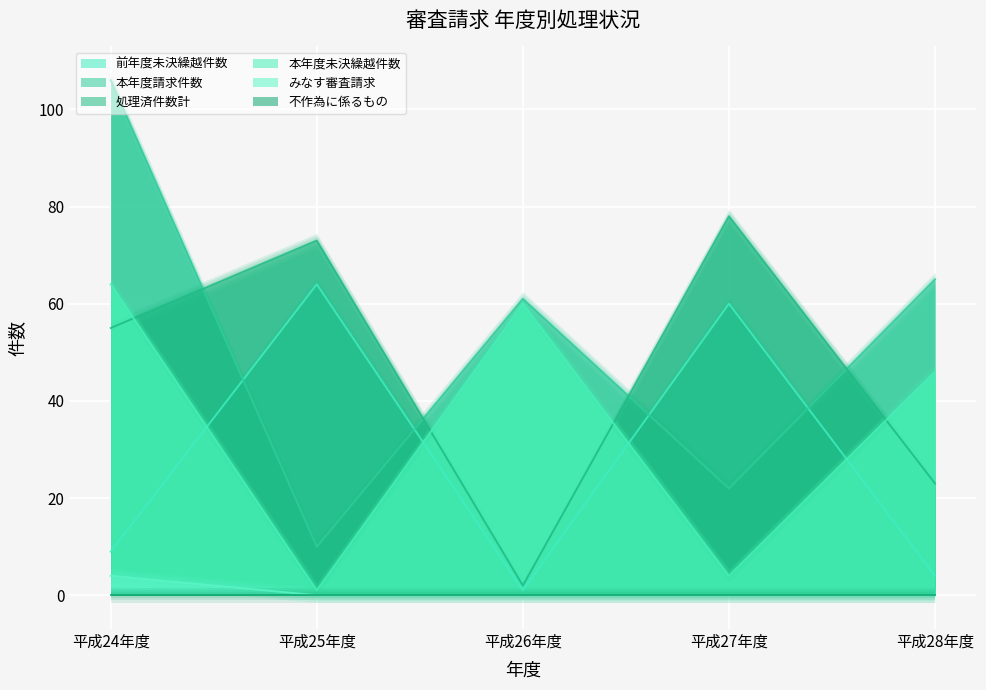

At which category is the sum across all series the highest?

平成24年度